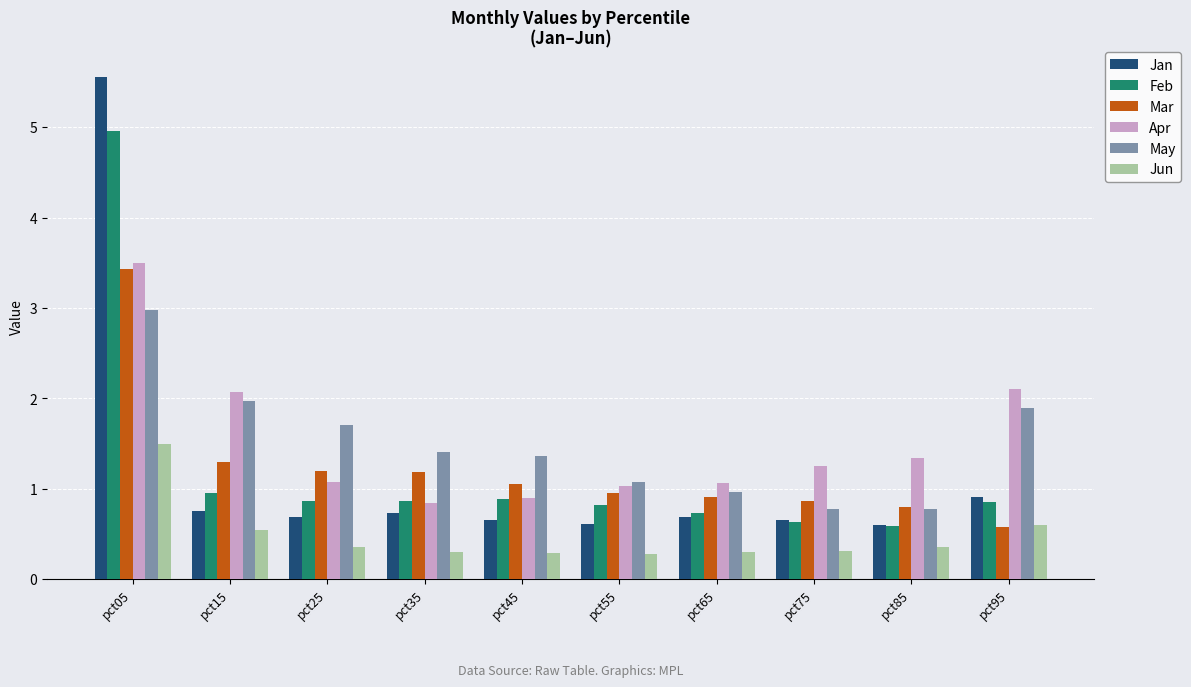

Rank the series by their maximum value, from lowest to highest.

Jun, May, Mar, Apr, Feb, Jan